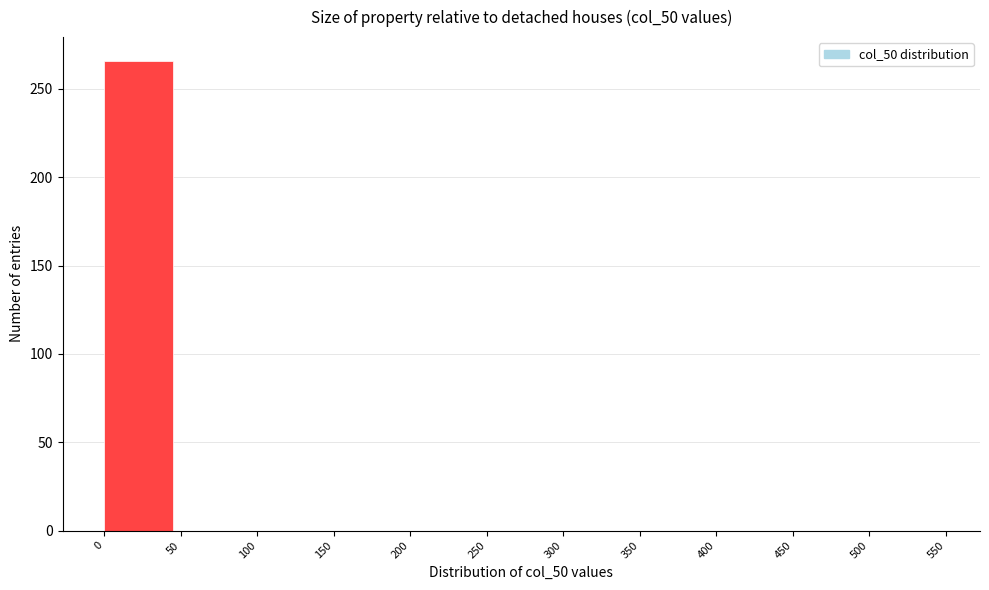

Reading left to right, transcribe this chart: for each bar, give the range it covers on the x-axis and its height. The values are not printed on the chart, so give them approximately, as read against the axis.

0 to 50: 265
50 to 100: 0
100 to 150: 0
150 to 200: 0
200 to 250: 0
250 to 300: 0
300 to 350: 0
350 to 400: 0
400 to 450: 0
450 to 500: 0
500 to 550: 0